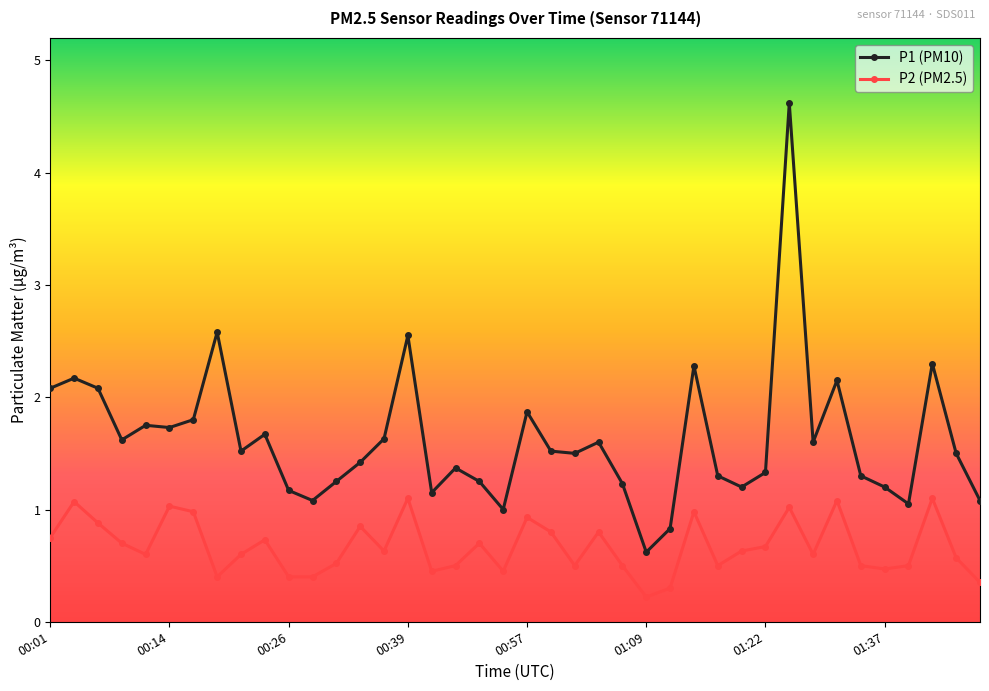

Which series has the widest spread of values?

P1 (PM10)